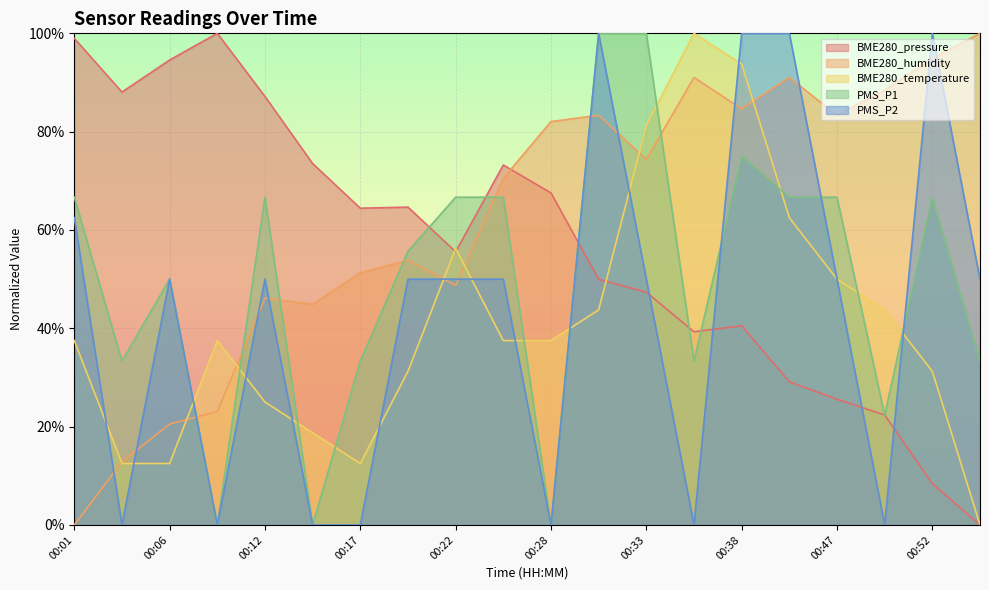

List the series in order of their peak value, lowest first.

BME280_pressure, BME280_humidity, BME280_temperature, PMS_P1, PMS_P2